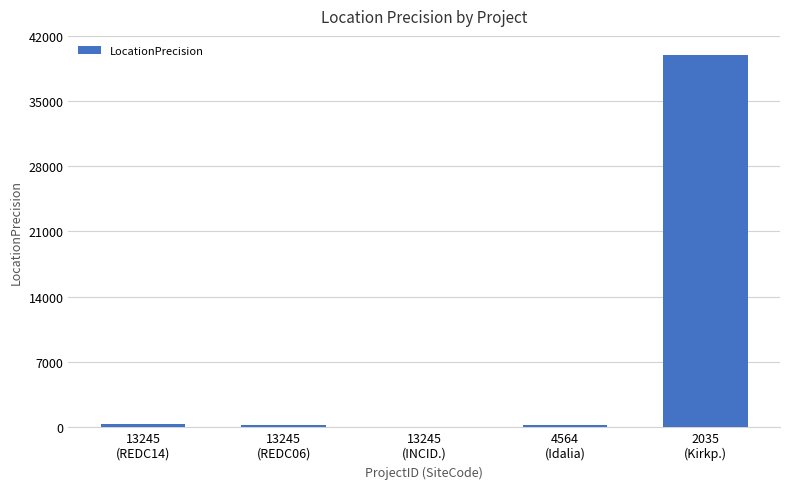

Are the bars horizontal?

No